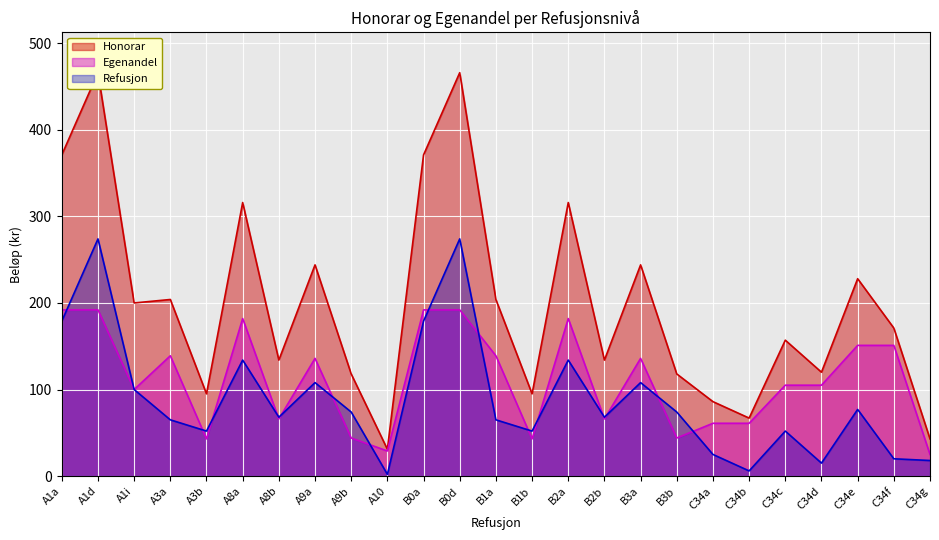

Is the value of Refusjon at B0a greater than the value of Egenandel at B3a?

Yes